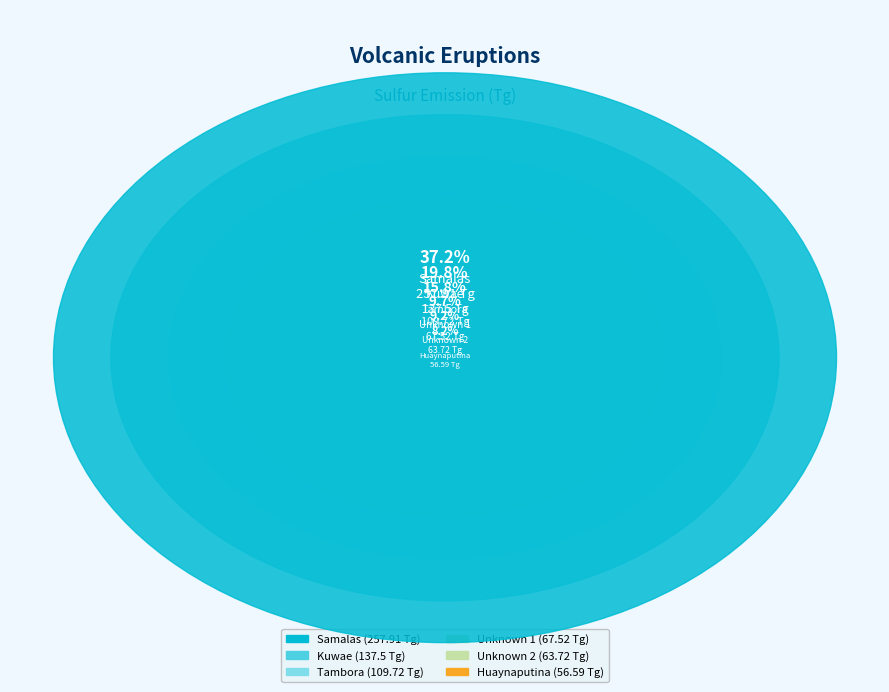

How many segments does this pie chart have?

6